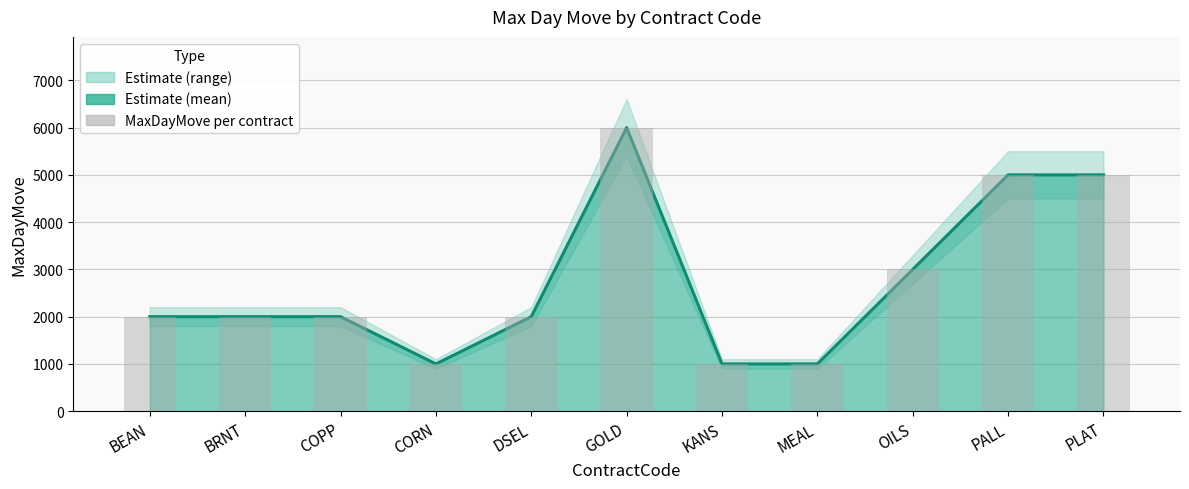

Where does the MaxDayMove per contract series first go above 2000?

GOLD